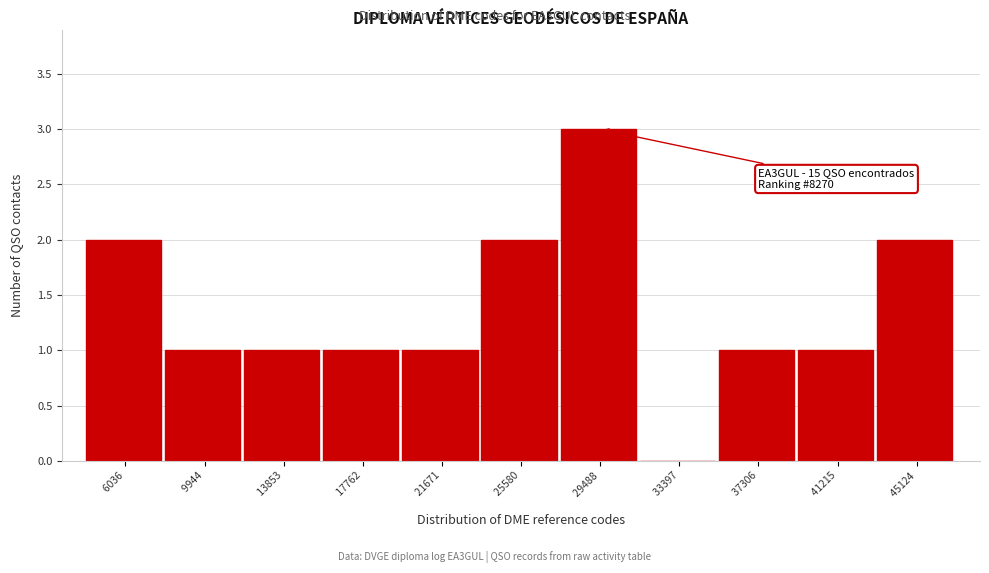

Which category has the highest value across all series?

 29488